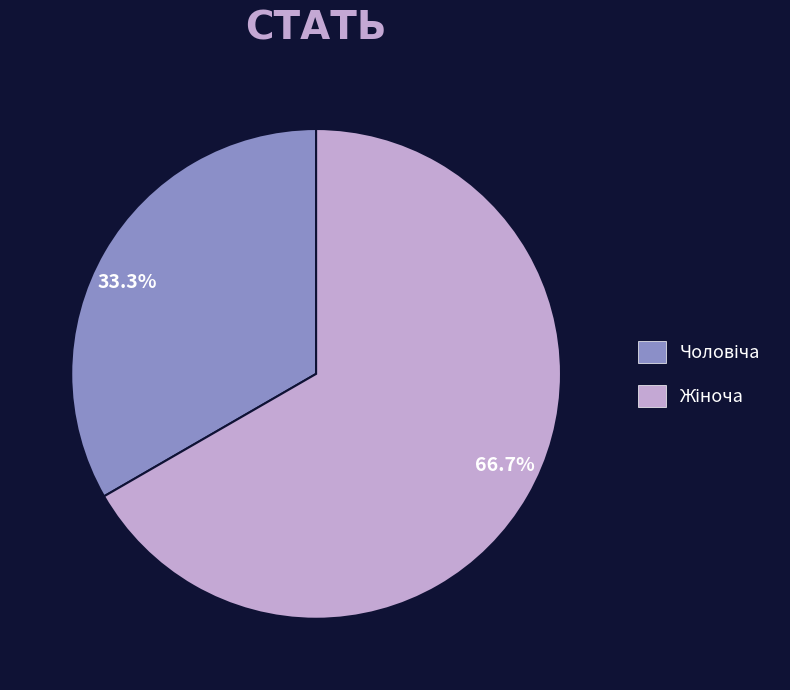

Is there a majority slice in this chart?

Yes